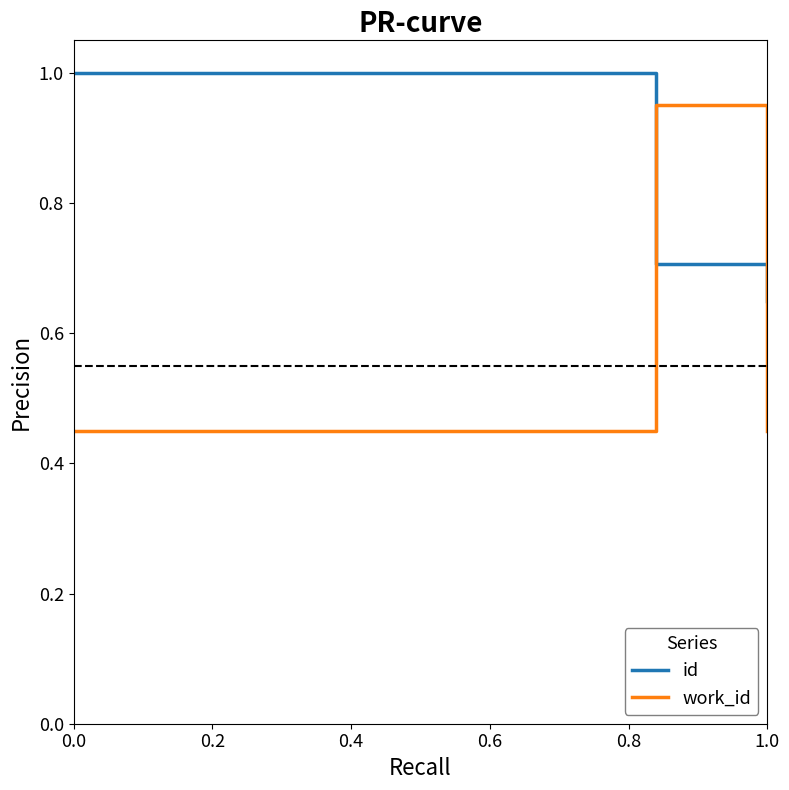

Does the chart have visible grid lines?

No